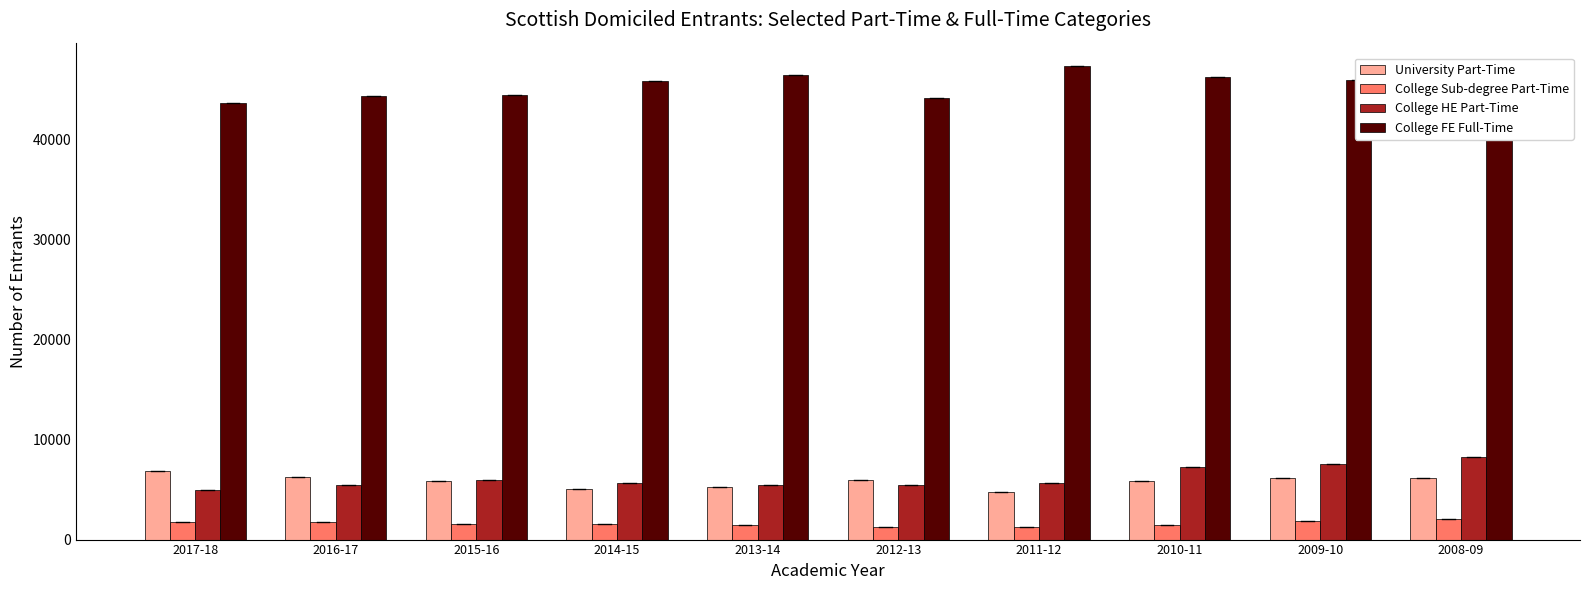

How many bars are there in total?

40